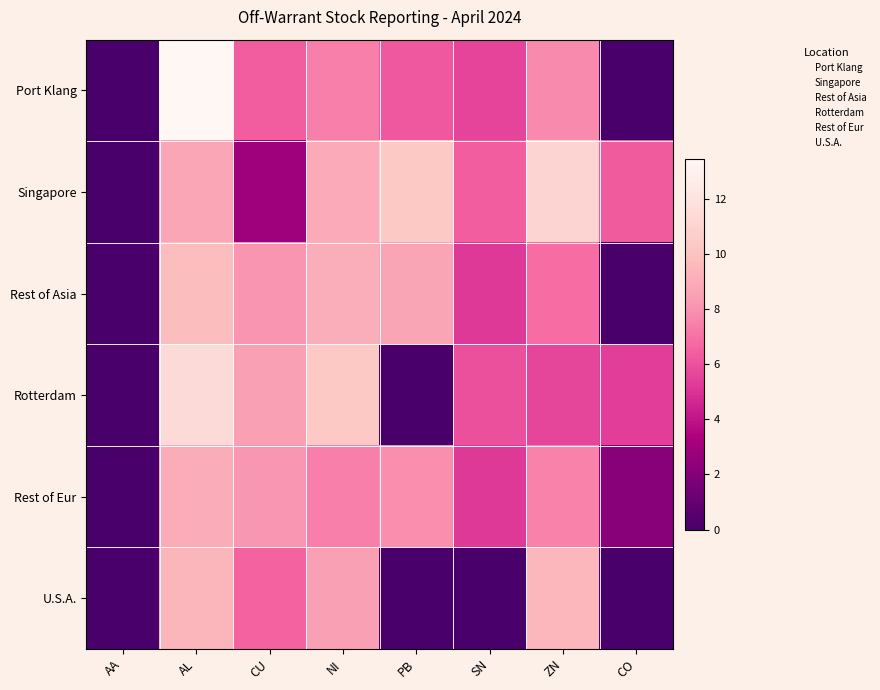

Which has a higher value, NI or AL?

AL